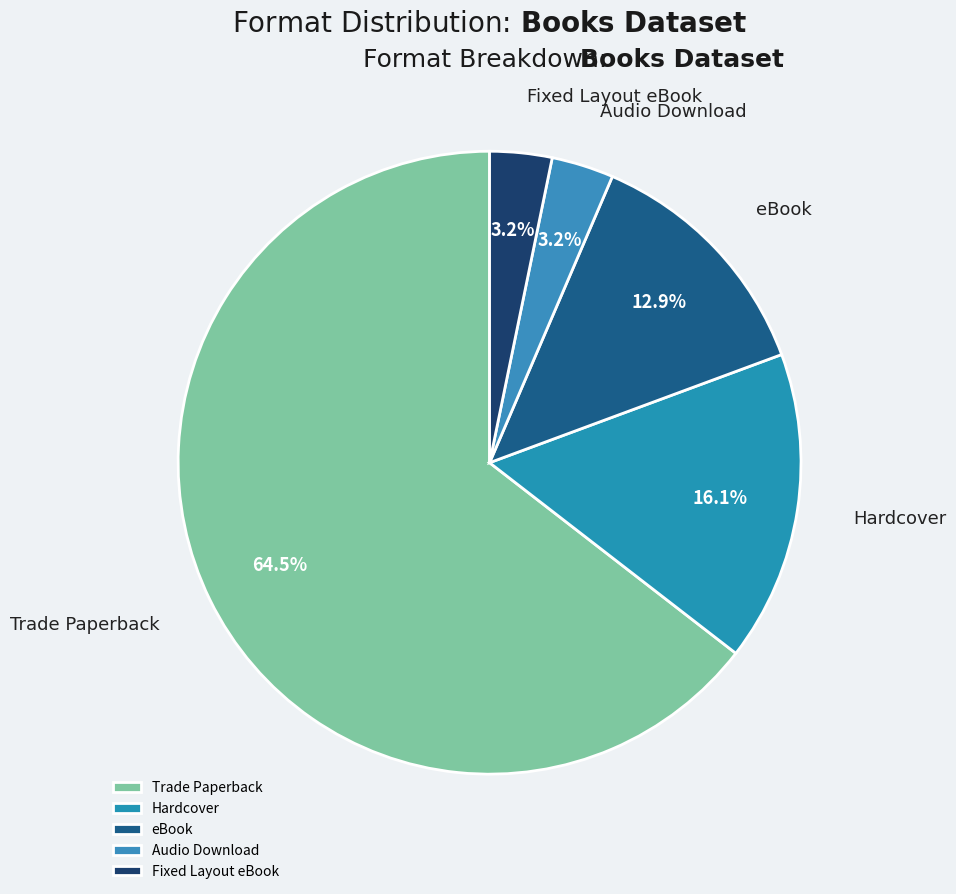

Do Trade Paperback and Fixed Layout eBook together represent more than half of the pie?

Yes